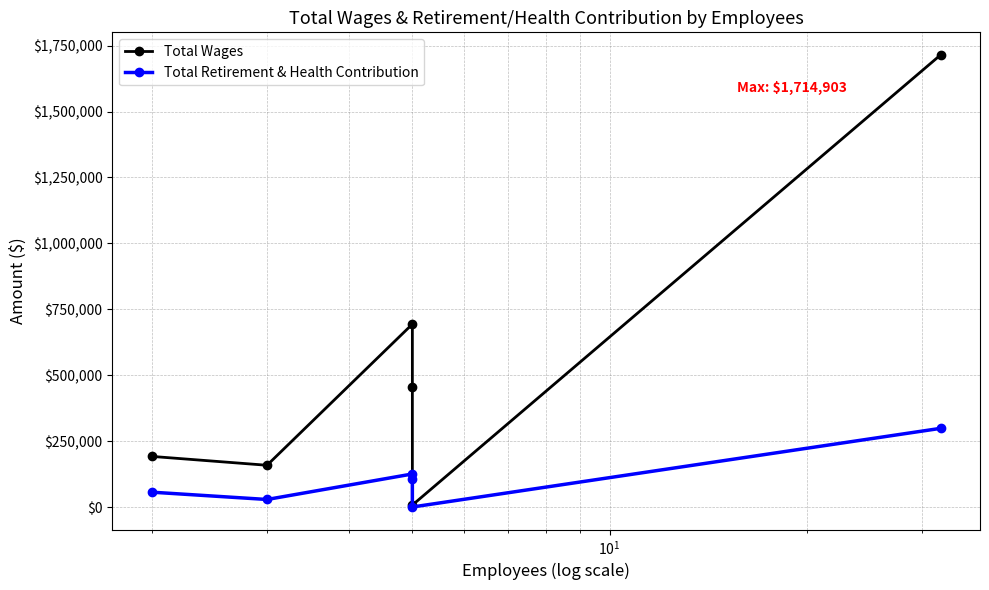

What are all the series names shown in the legend?

Total Wages, Total Retirement & Health Contribution